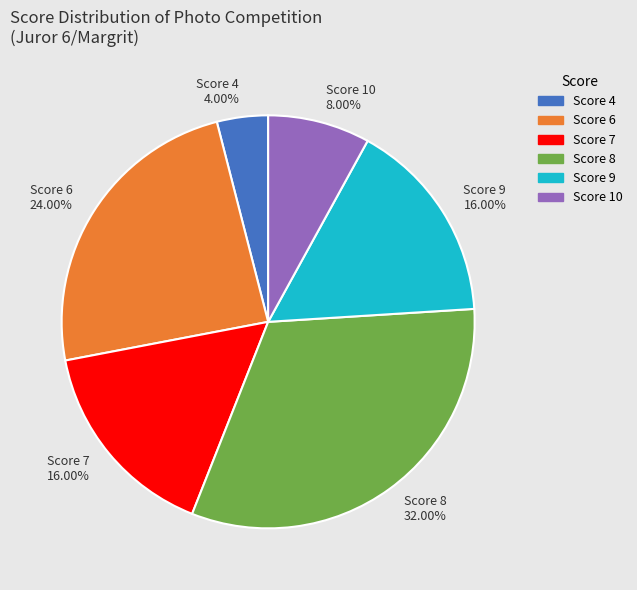

Is there a majority slice in this chart?

No